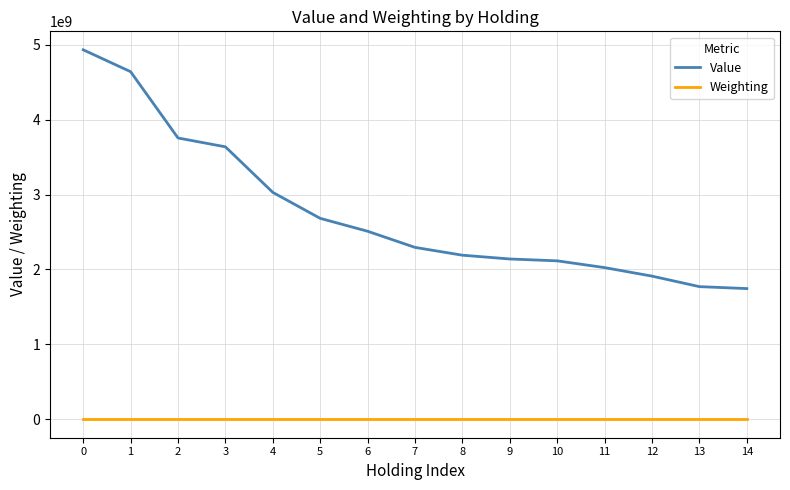

List the series in order of their peak value, highest first.

Value, Weighting